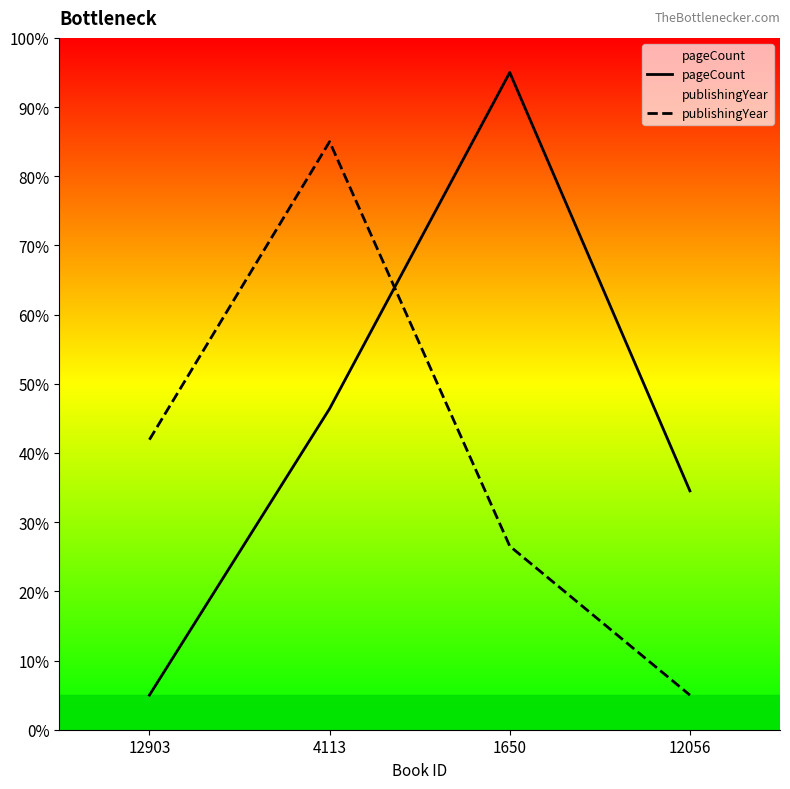

Where does the pageCount series first go above 46?

4113